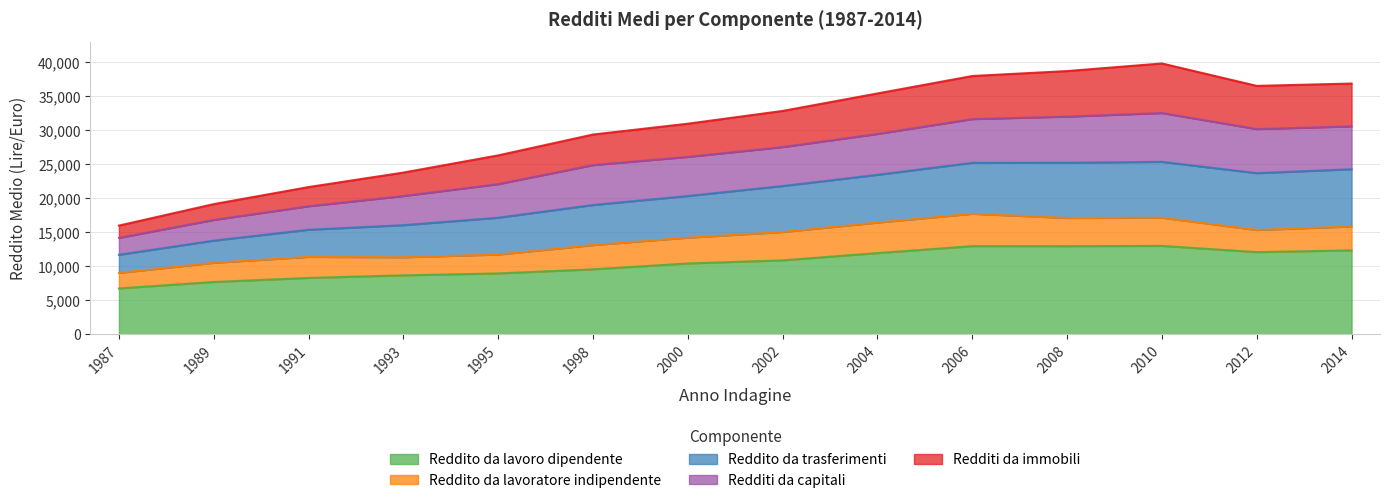

What are all the series names shown in the legend?

Reddito da lavoro dipendente, Reddito da lavoratore indipendente, Reddito da trasferimenti, Redditi da capitali, Redditi da immobili